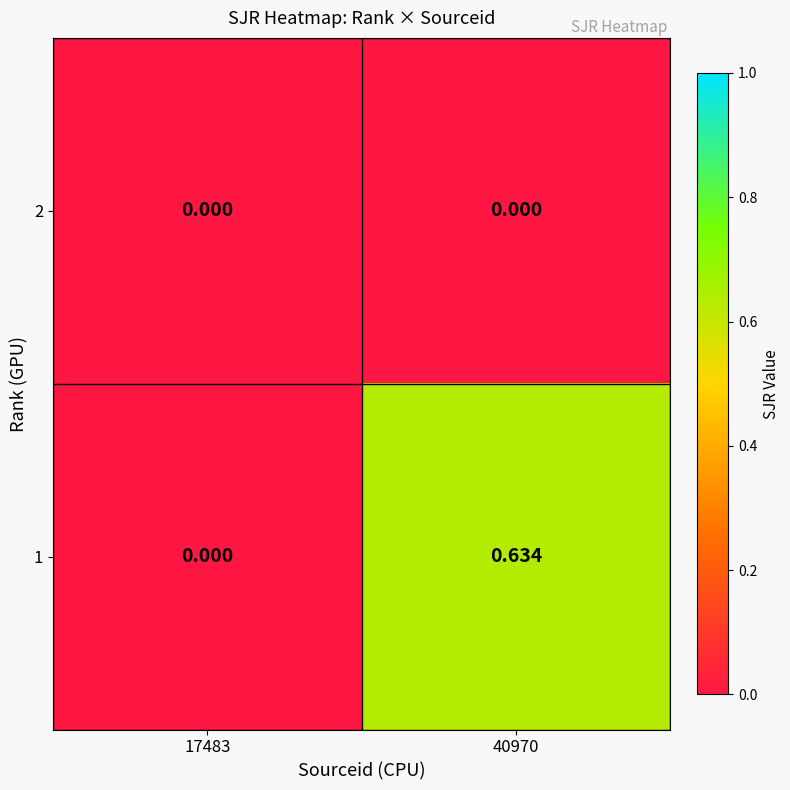

Which series changed the most between 17483 and 40970?

1